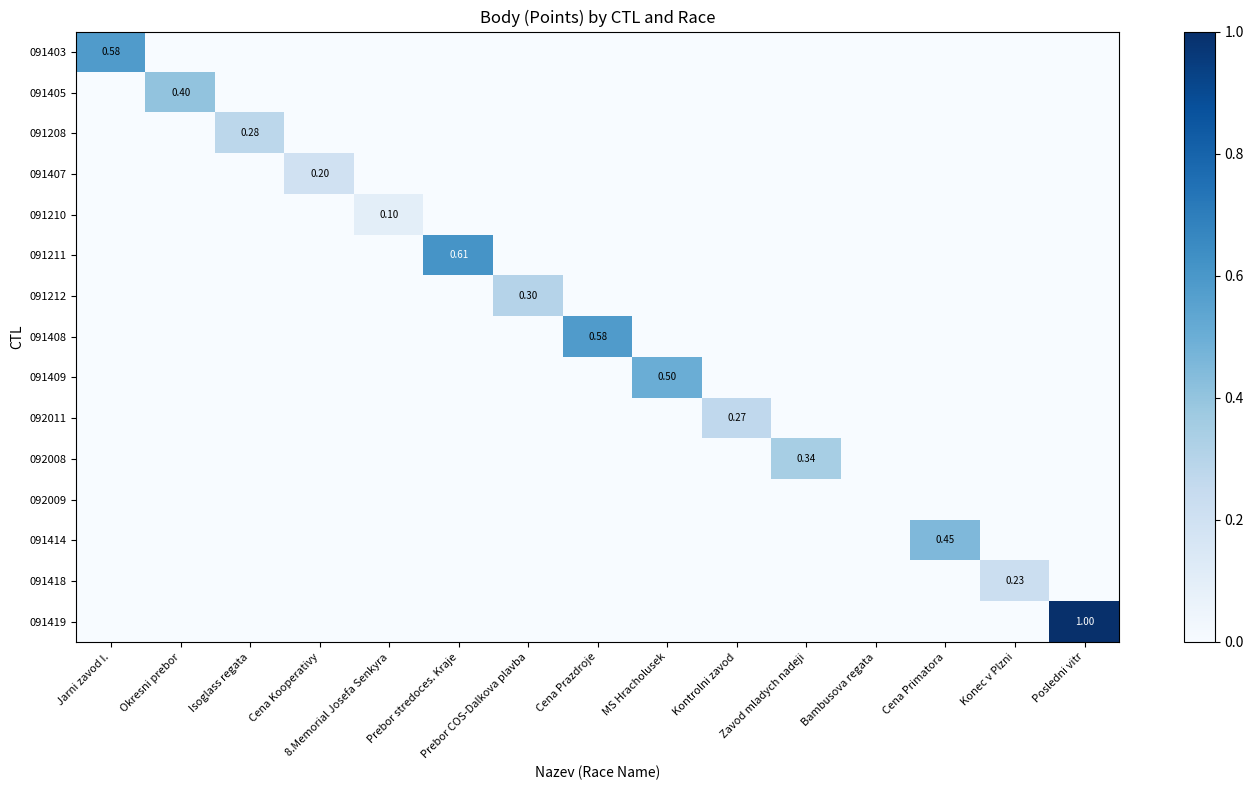

True or false: 092011 has a value of 0.0 at Okresni prebor.

True